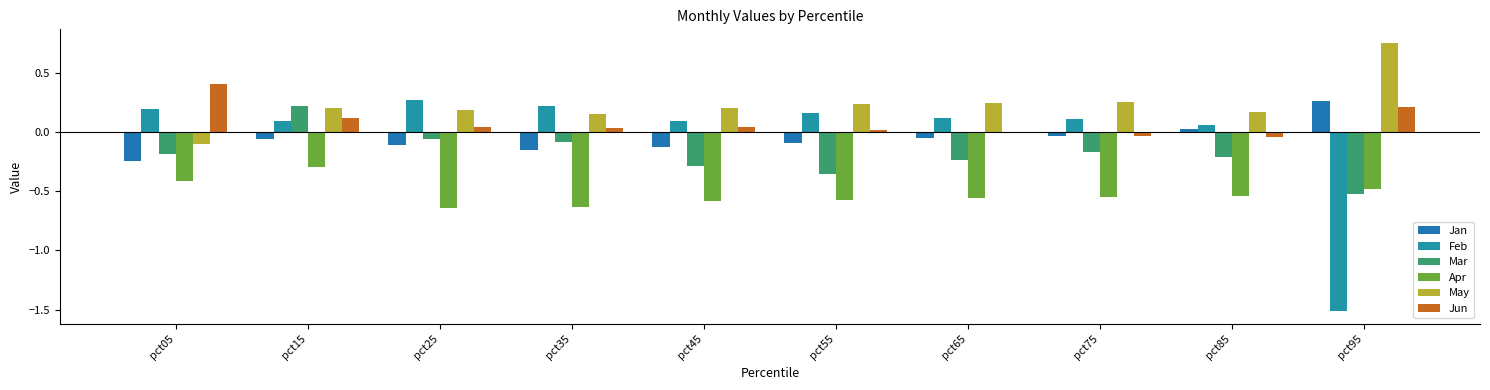

What is the sum of all Apr values?

-5.3